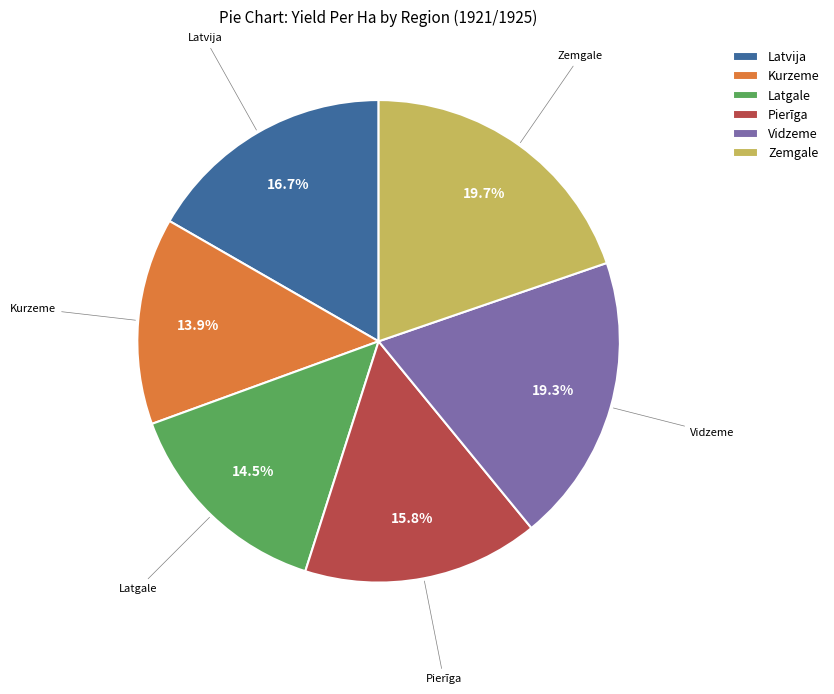

Which has a higher value, Kurzeme or Zemgale?

Zemgale